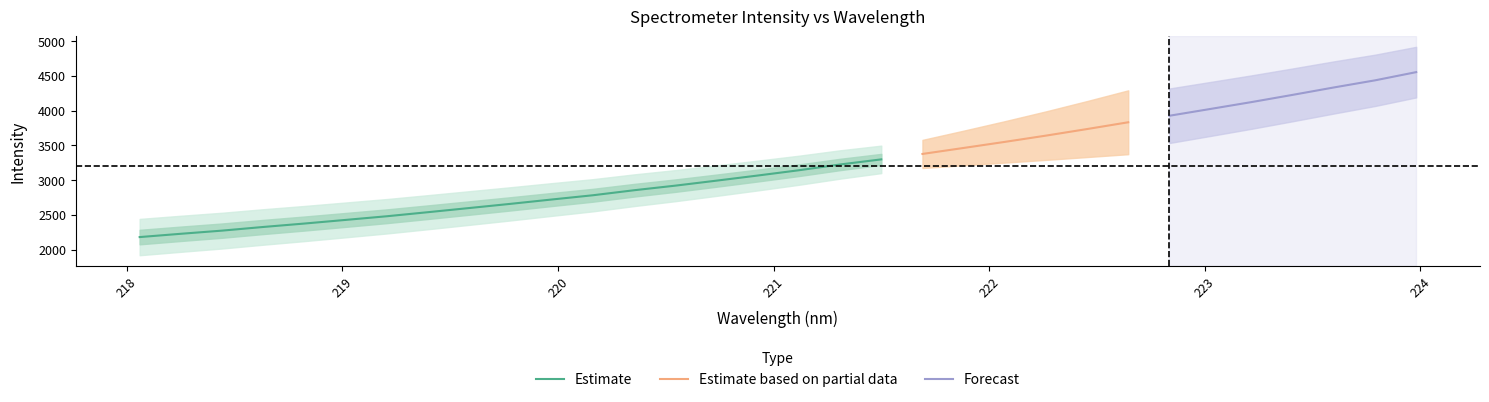

Is this an area chart (filled region under the line)?

No